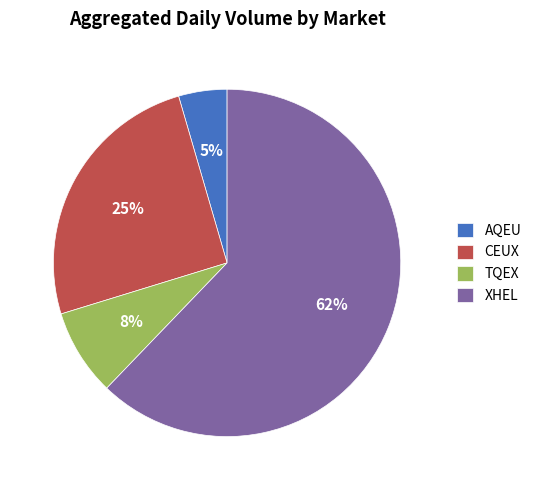

Between TQEX and AQEU, which is larger?

TQEX